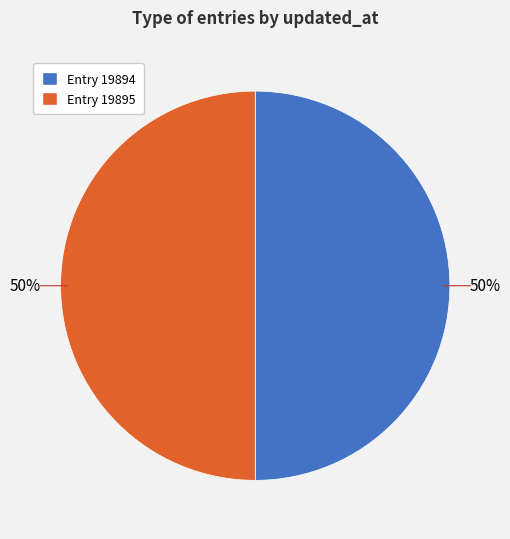

To the nearest percent, what is the average slice percentage?

50%